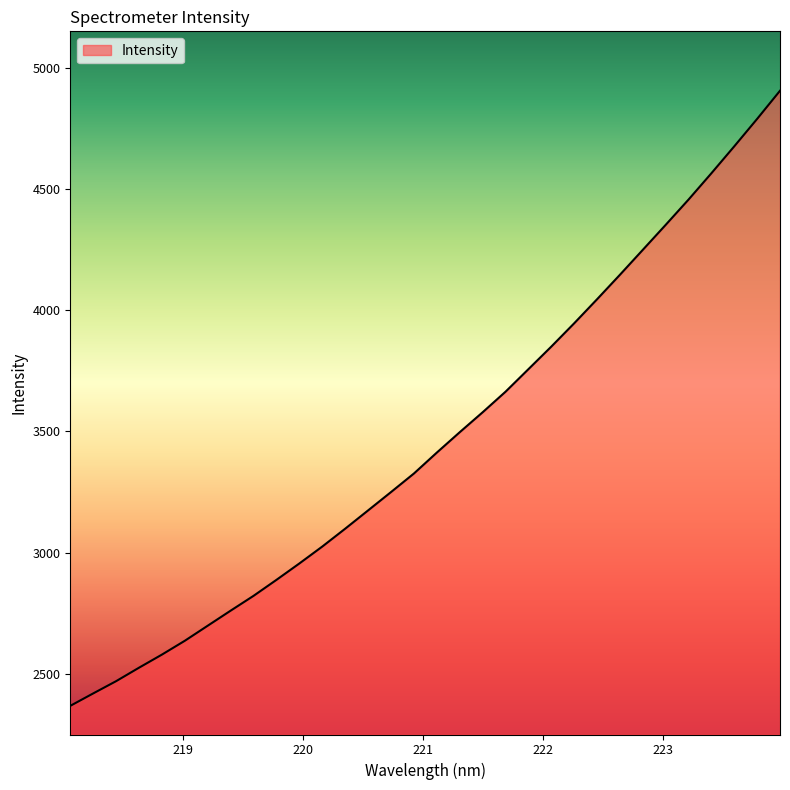

What is the greatest value displayed?

4907.0